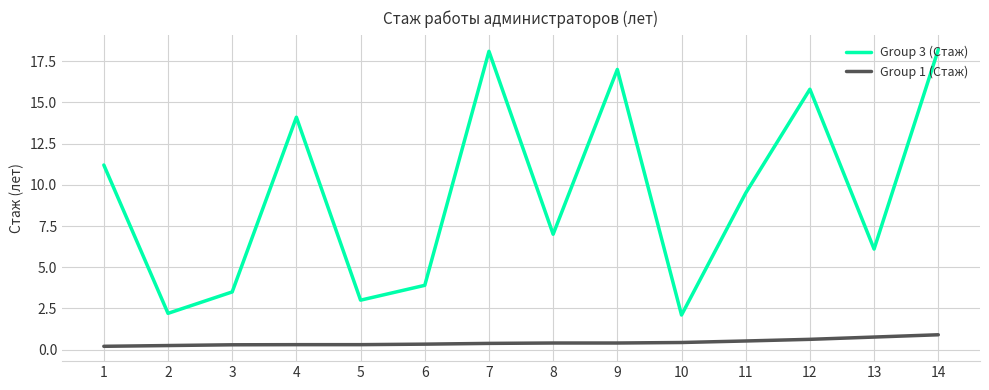

True or false: Group 3 (Стаж) and Group 1 (Стаж) intersect in this chart.

False